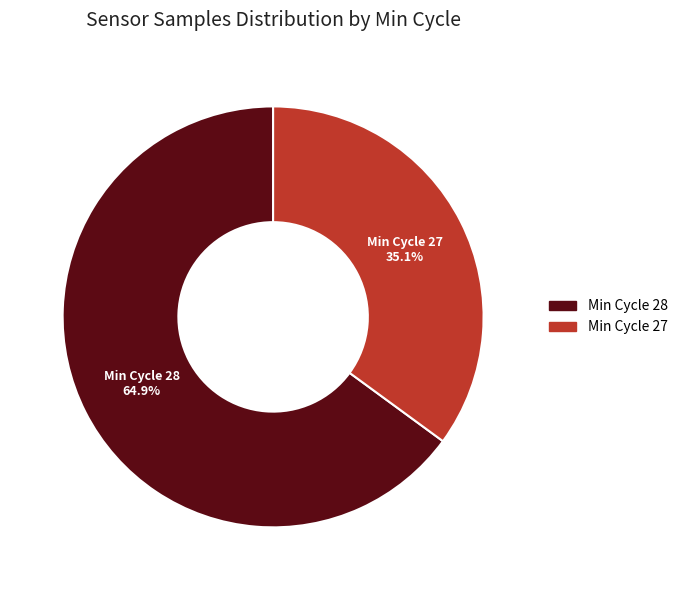

Is there a majority slice in this chart?

Yes